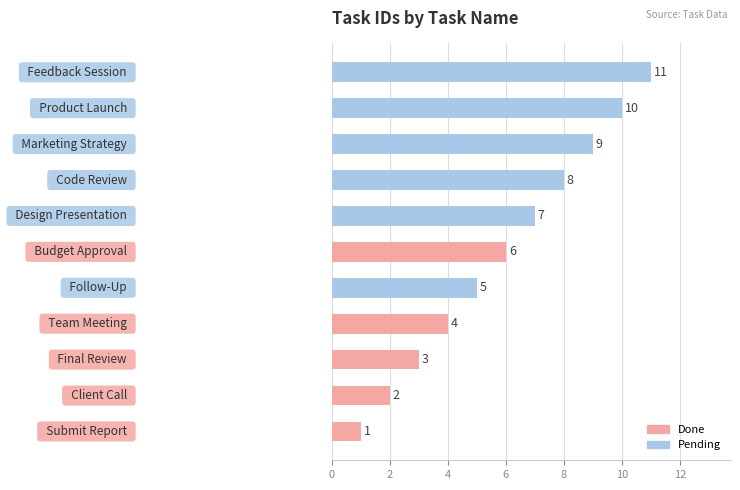

How many values are between 3 and 9?

7